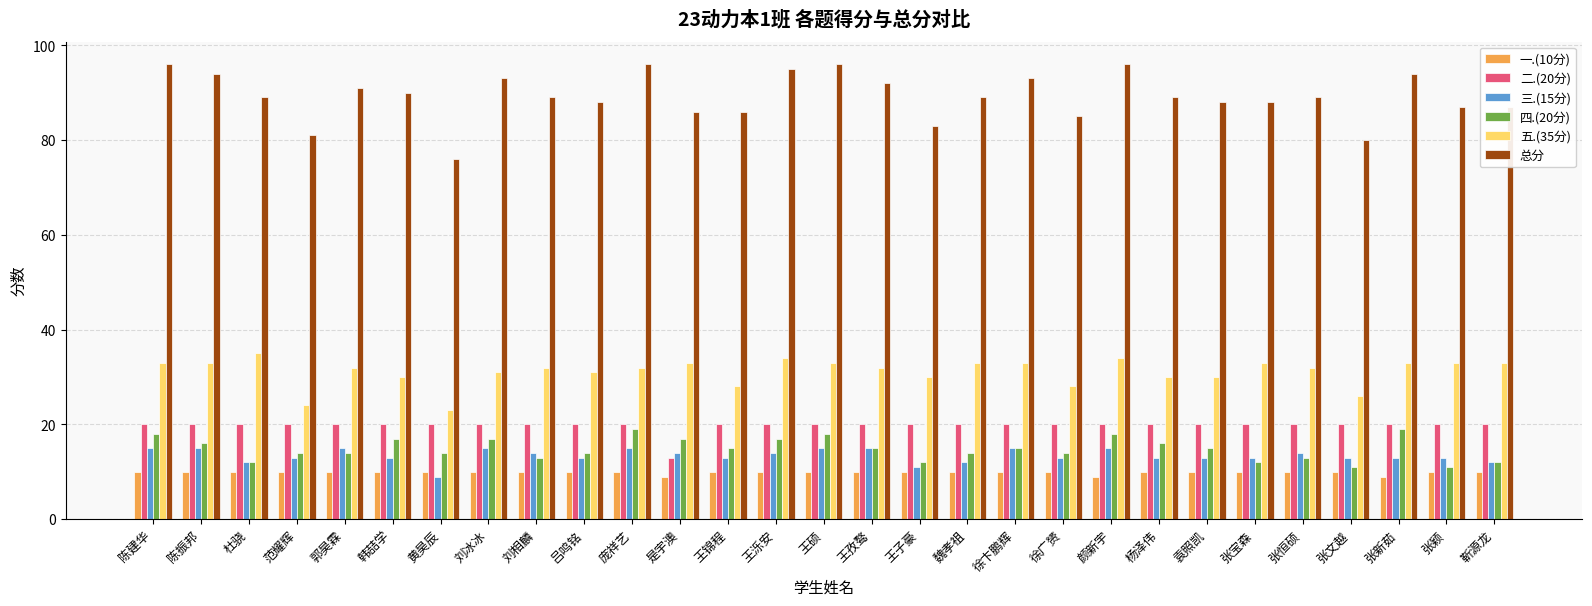

How many bars are there in each group?

6